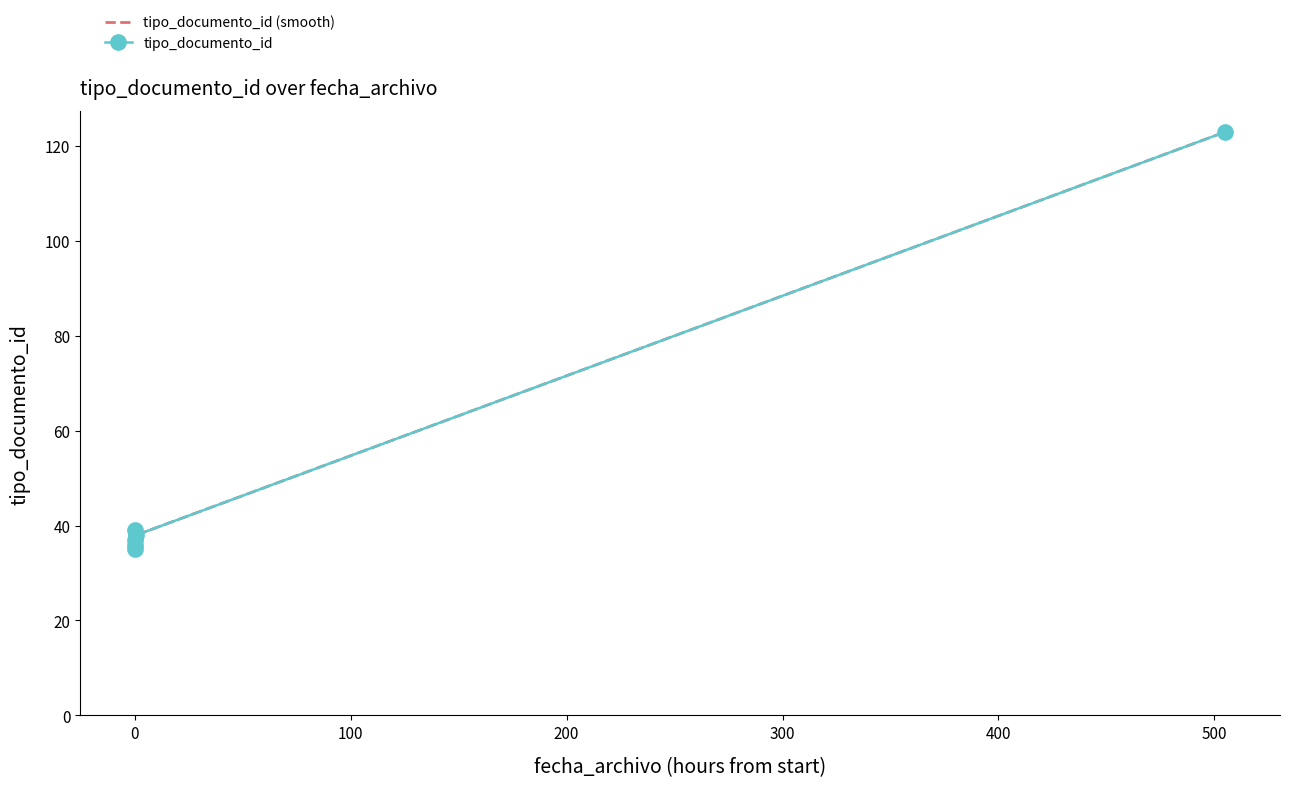

List the labels in order of value, largest first.

2013-06-25 11:08:49, 2013-06-04 10:01:36, 2013-06-04 10:45:41, 2013-06-04 10:01:36, 2013-06-04 10:01:36, 2013-06-04 10:01:36